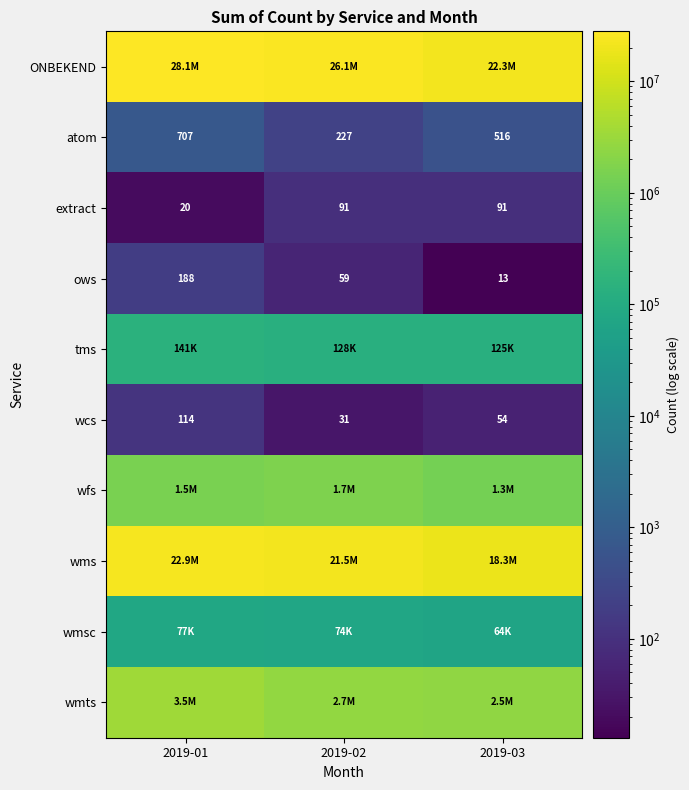

At which category does the chart reach its peak across all series?

2019-01